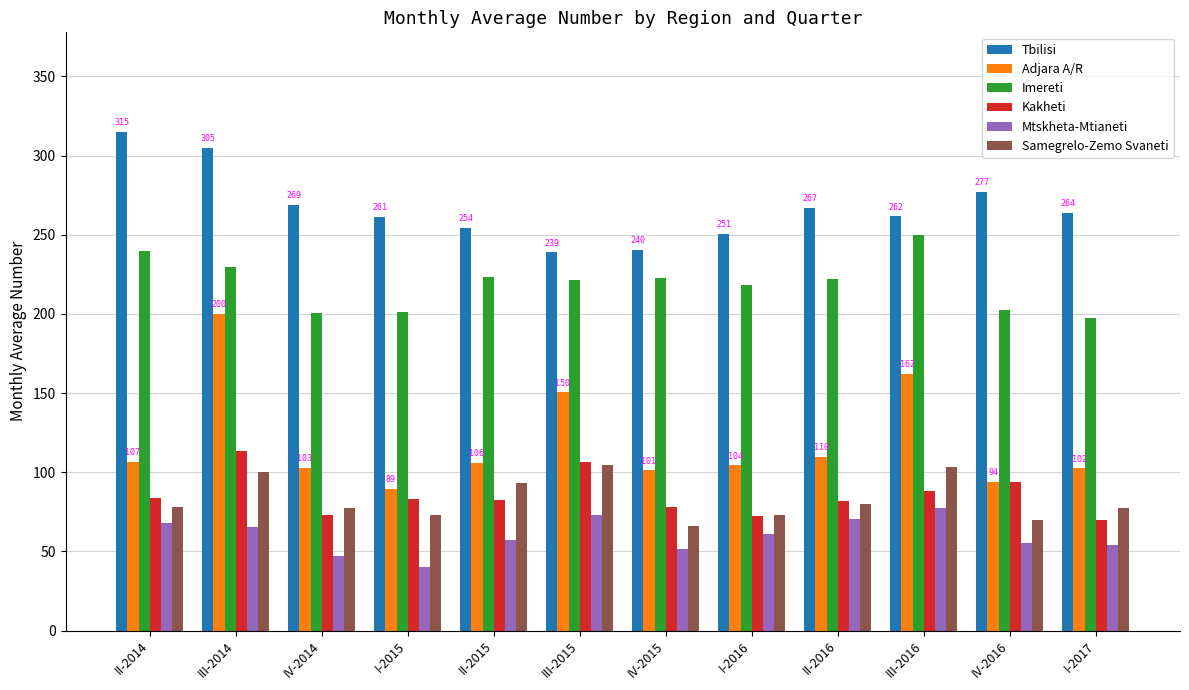

What is the difference between the second highest and minimum values in the Mtskheta-Mtianeti series?

33.0